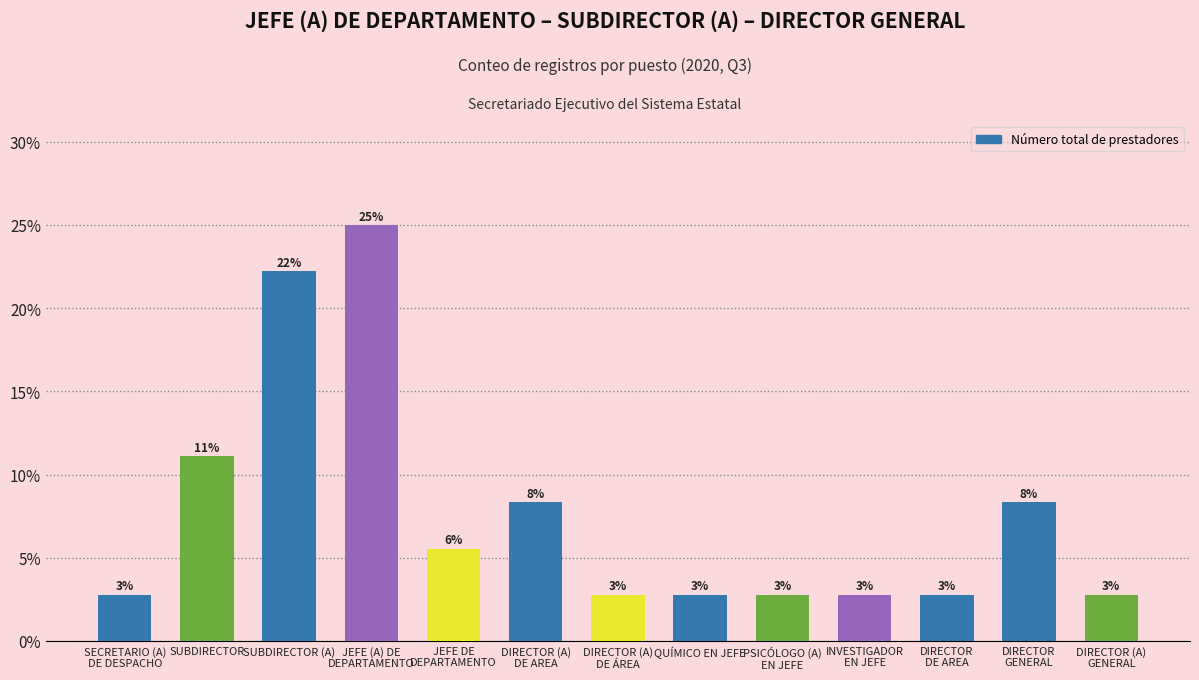

What is the label of the 7th bar from the left?

DIRECTOR (A)
DE ÁREA